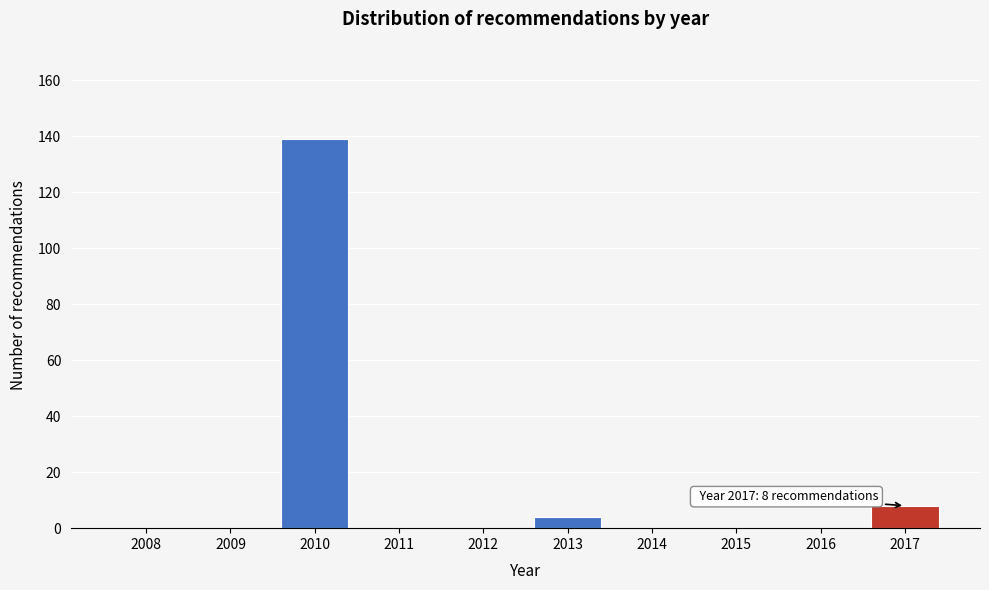

Reading right to left, extract all data points from this chart.

2017=8	2016=0	2015=0	2014=0	2013=4	2012=0	2011=0	2010=139	2009=0	2008=0